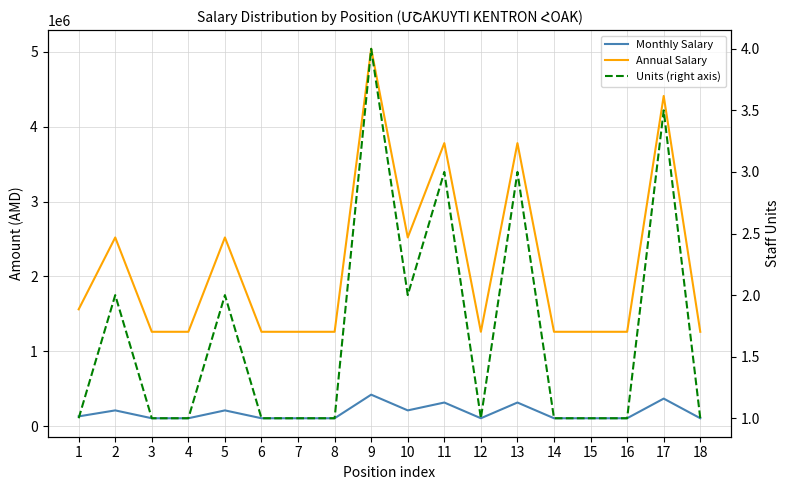

What is the greatest value displayed?

5040000.0